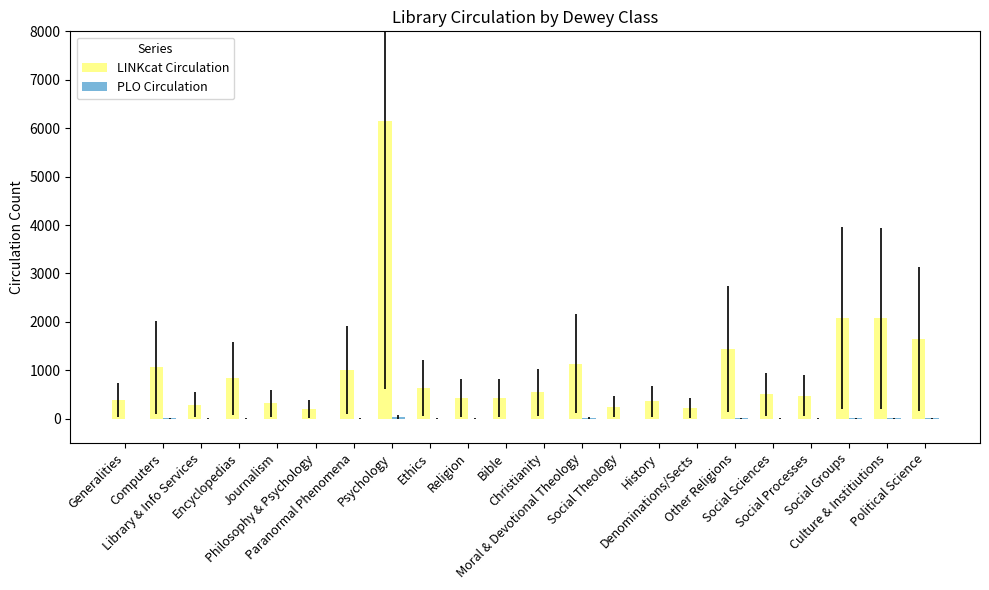

What is the difference between the LINKcat Circulation values at Other Religions and History?

1089